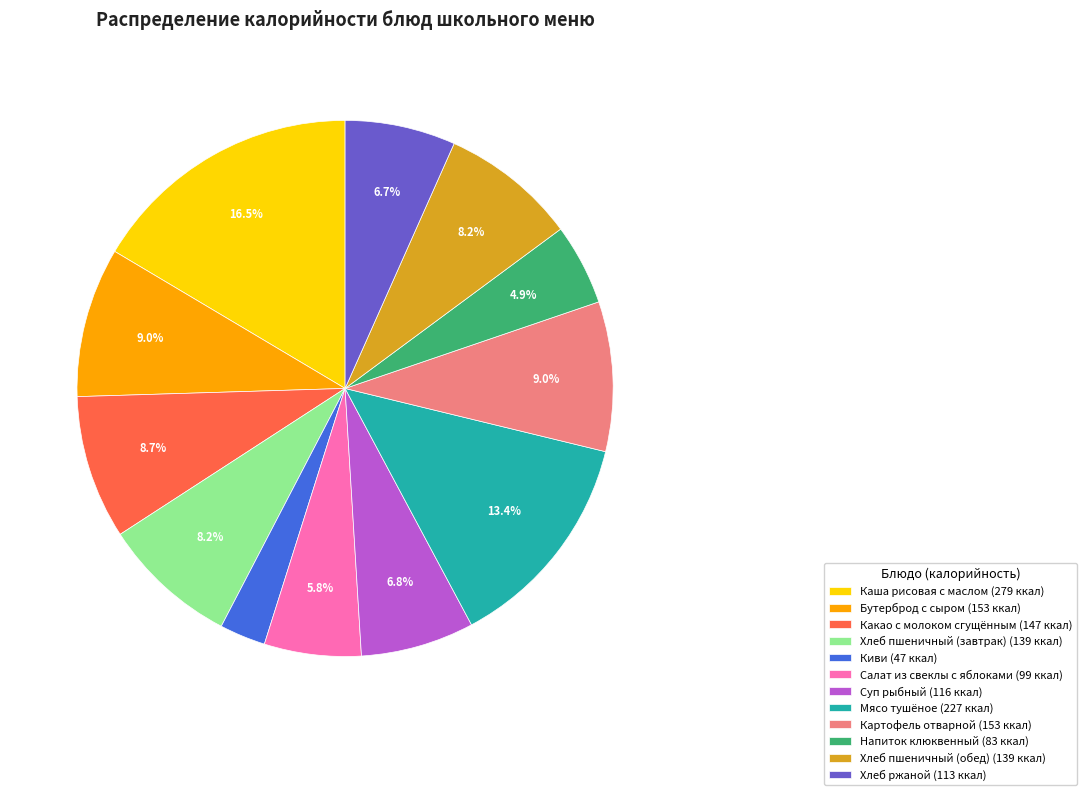

Does Картофель отварной account for over 50% of the chart?

No